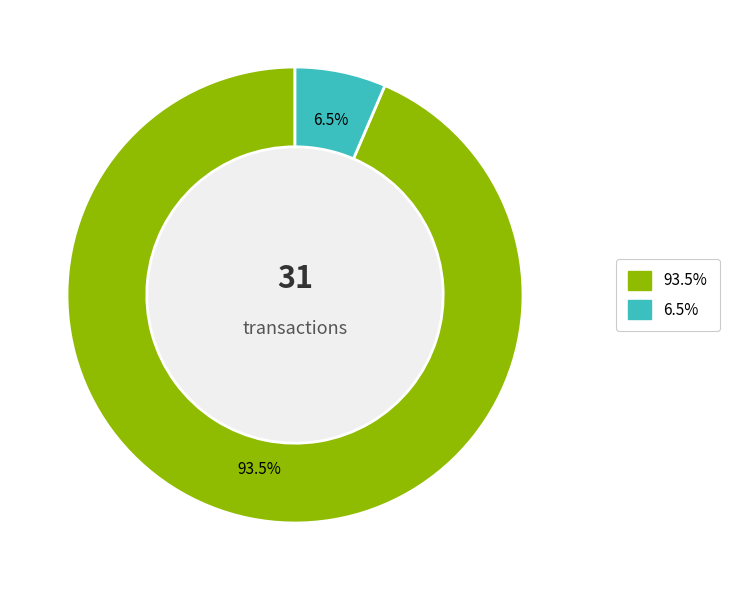

Is there any slice that represents more than half of the pie?

Yes